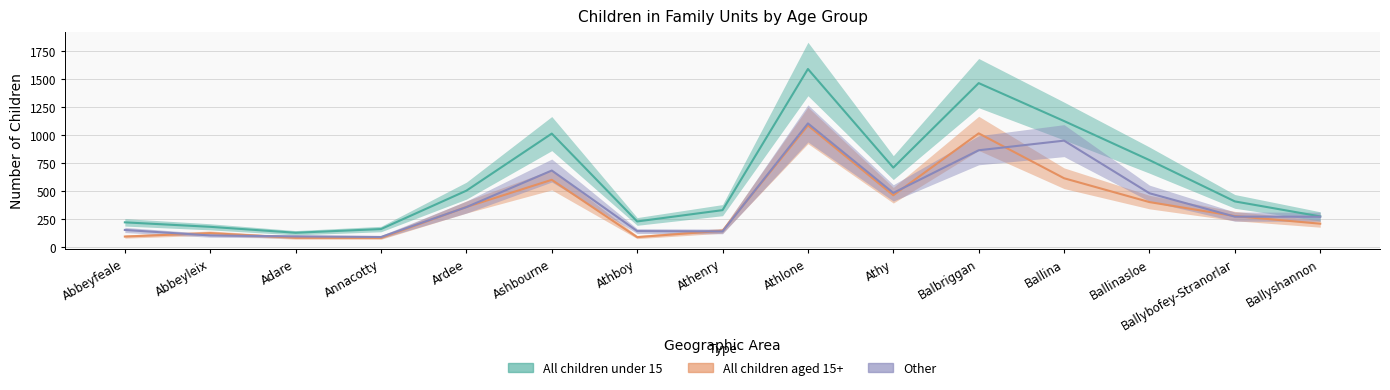

Which series has the largest total across all categories?

All children under 15